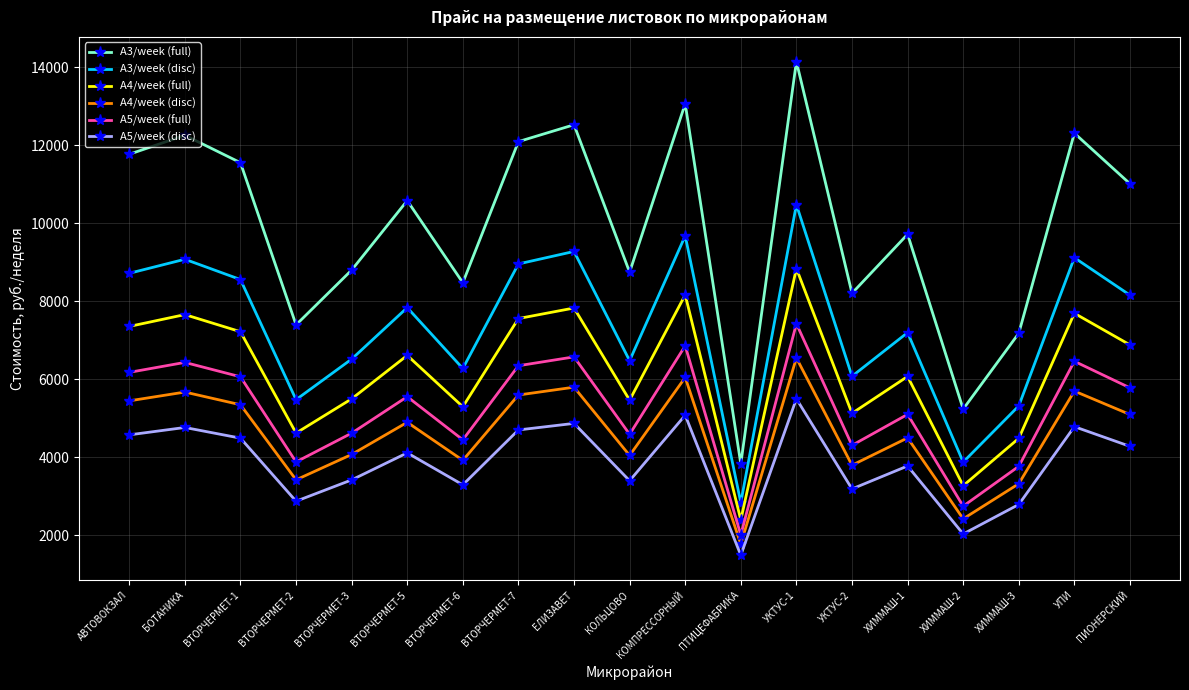

True or false: A4/week (disc) and A5/week (full) intersect in this chart.

False